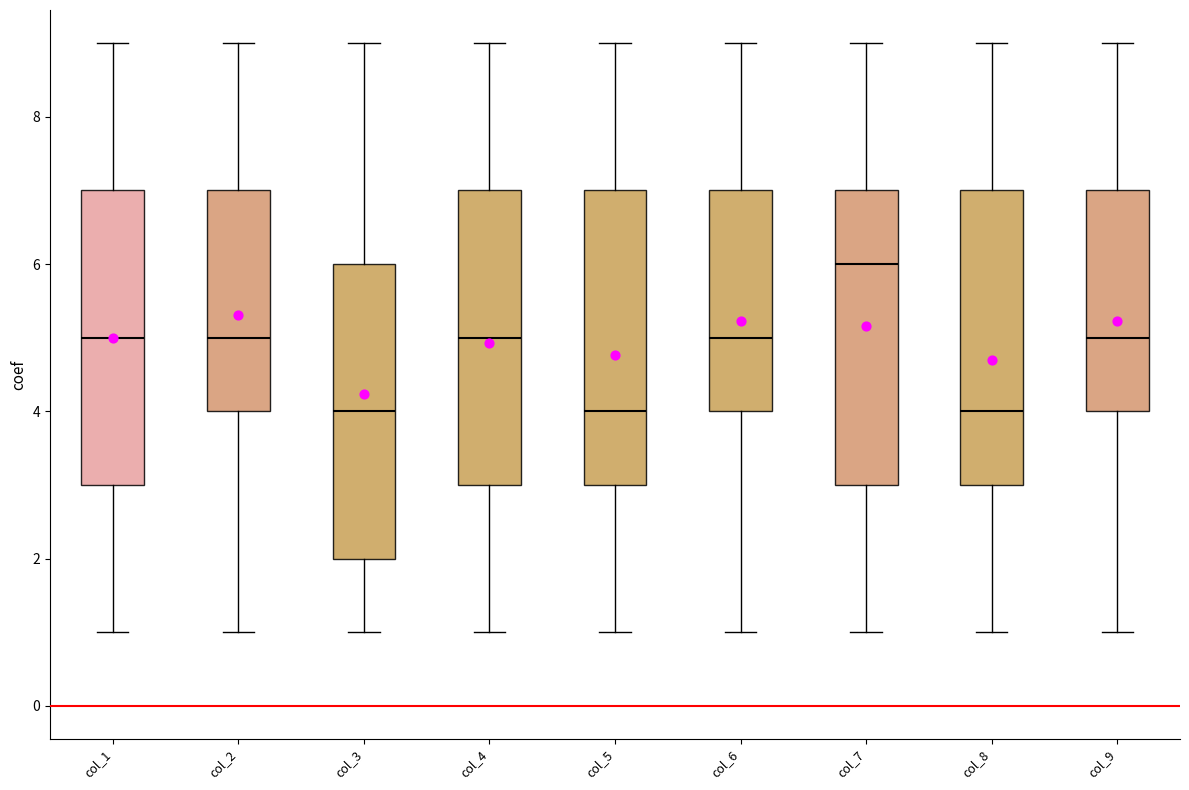

Which box's median line is the highest?

col_7